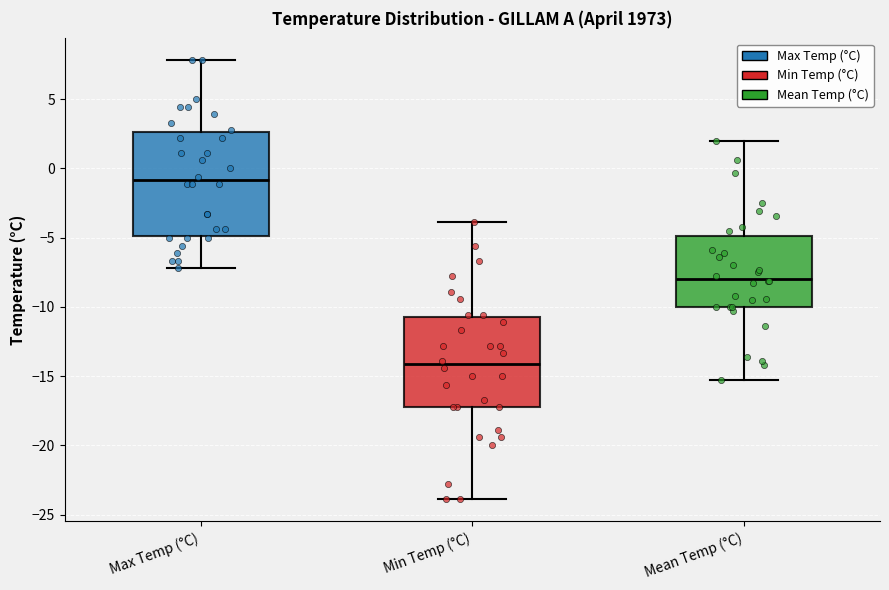

Which box has the lowest median line?

Min Temp (°C)